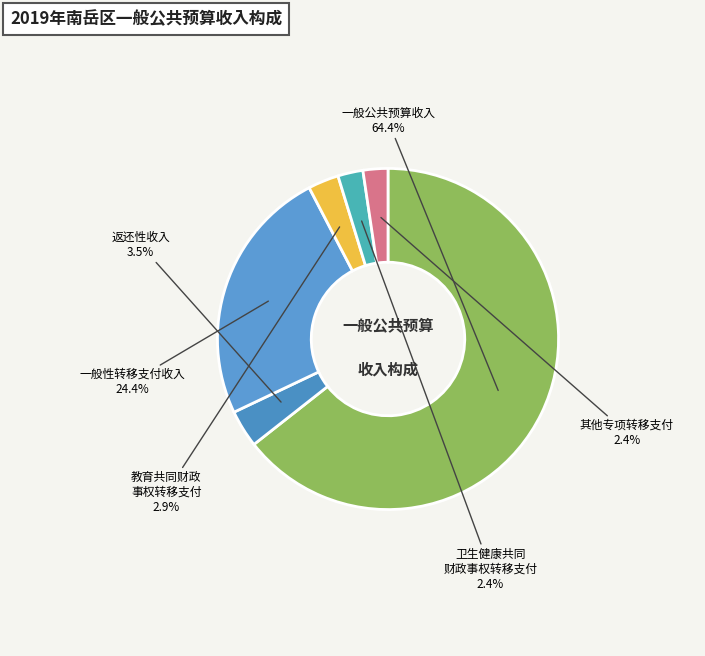

To the nearest percent, what is the difference between the largest and smallest slice percentages?

62%